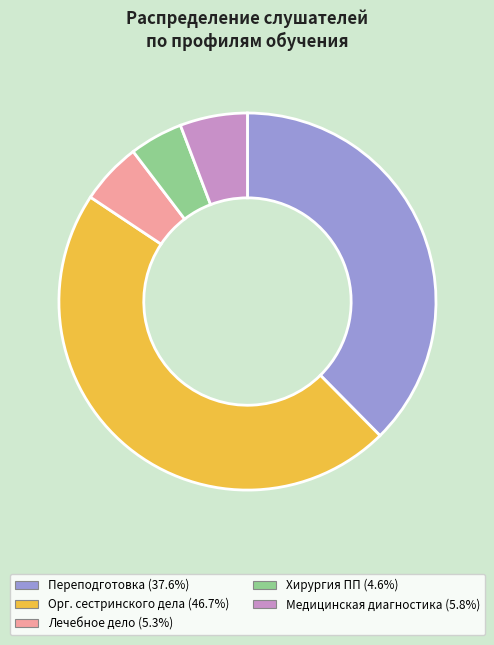

Is there any slice that represents more than half of the pie?

No